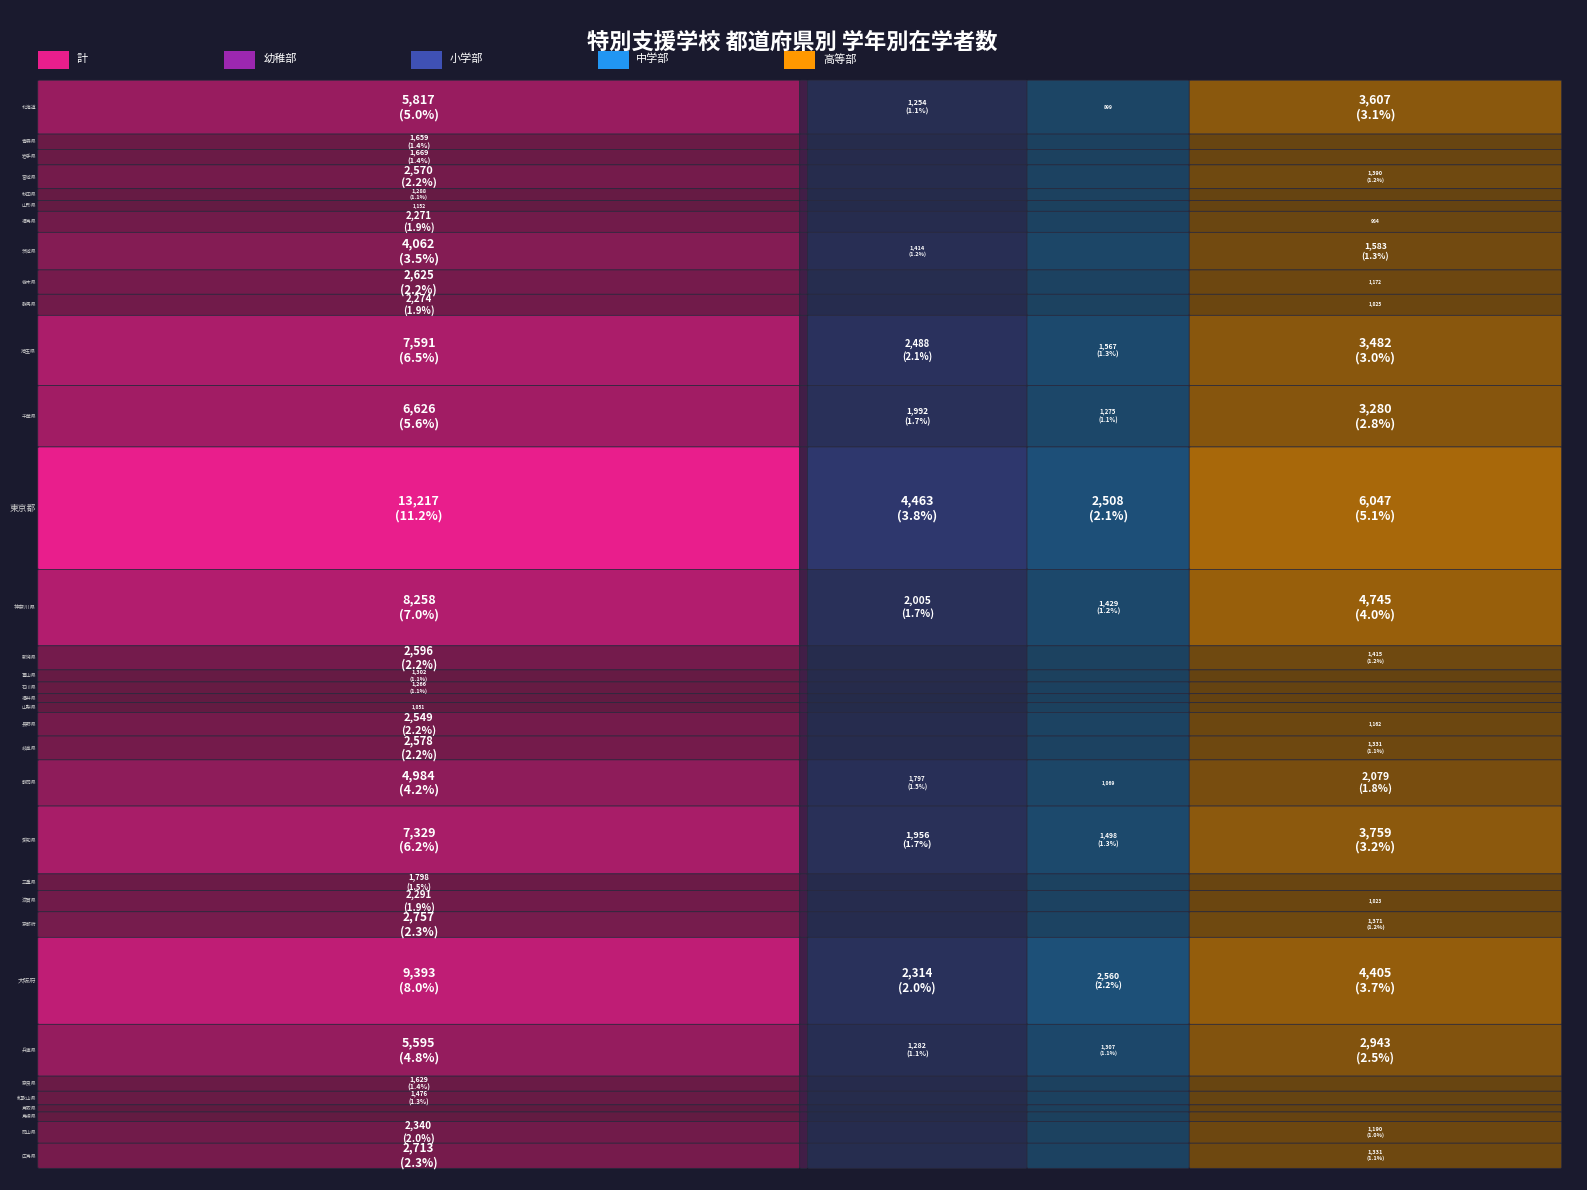

What is the average value of the 長野県 series?

1020